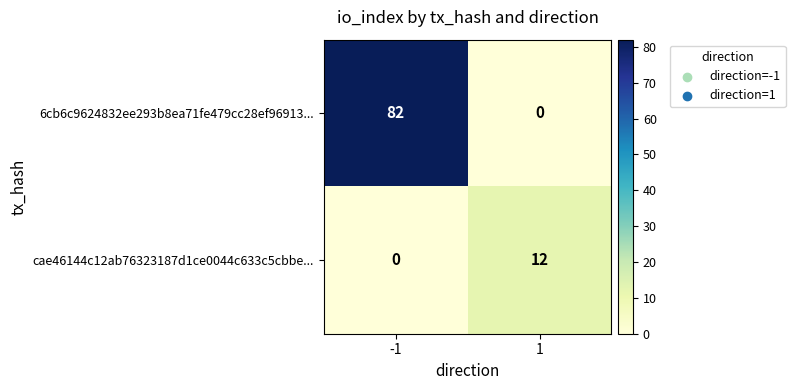

Is the value of cae46144c12ab76323187d1ce0044c633c5cbbe... at -1 greater than the value of 6cb6c9624832ee293b8ea71fe479cc28ef96913... at -1?

No